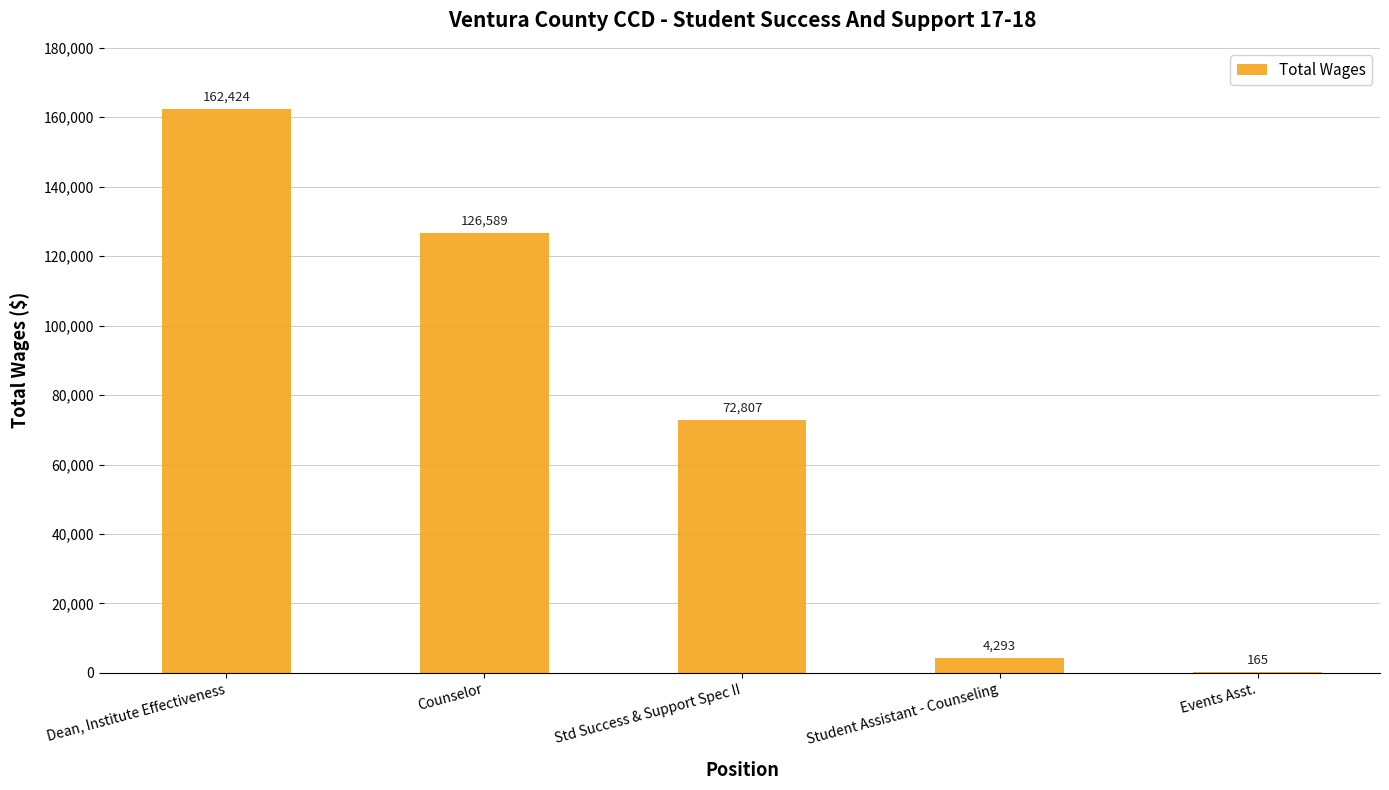

How many series are shown in this chart?

1